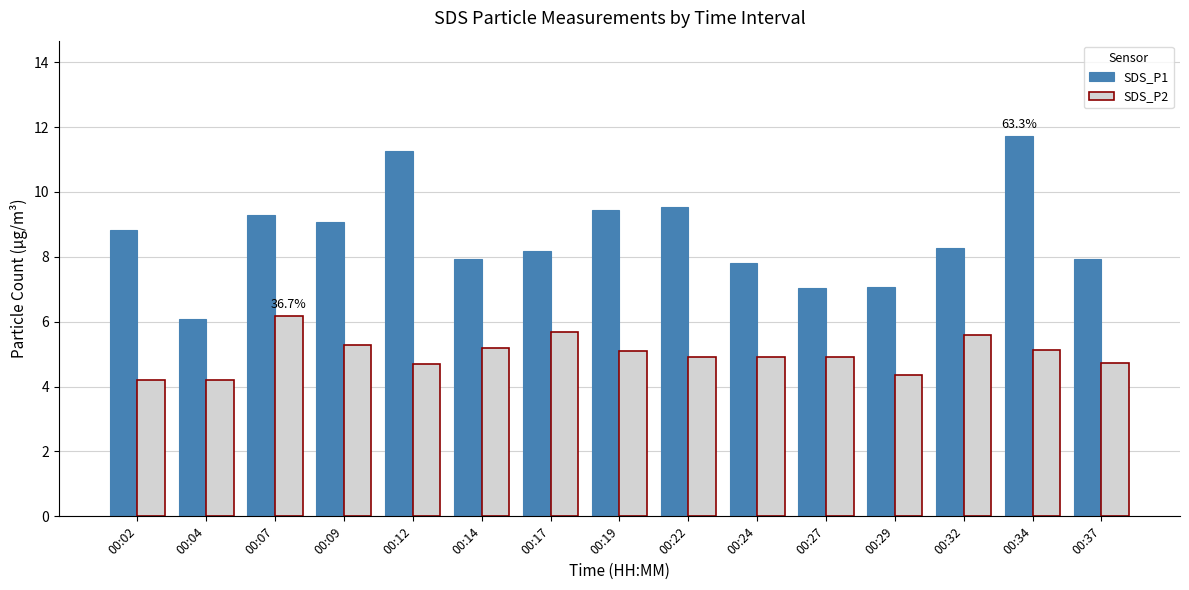

List the series in order of their peak value, highest first.

SDS_P1, SDS_P2